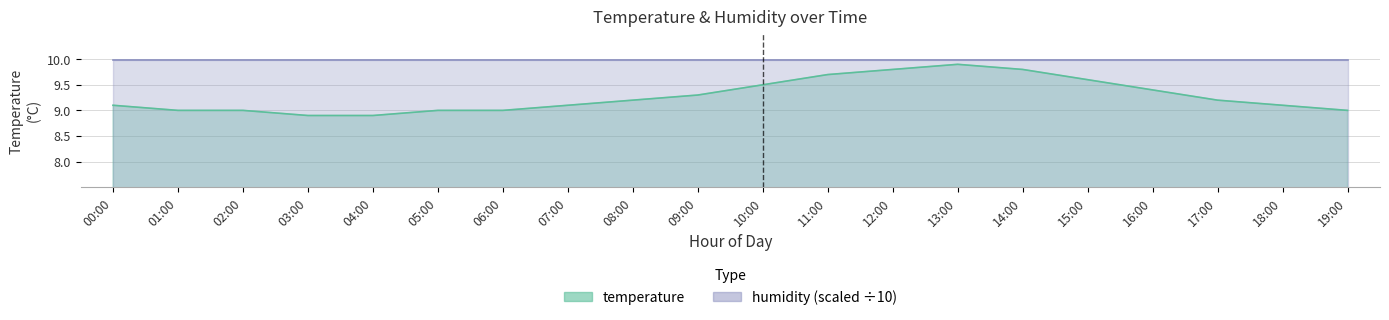

Reading left to right, transcribe all the data shown in this chart.

9.1	9.0	9.0	8.9	8.9	9.0	9.0	9.1	9.2	9.3	9.5	9.7	9.8	9.9	9.8	9.6	9.4	9.2	9.1	9.0